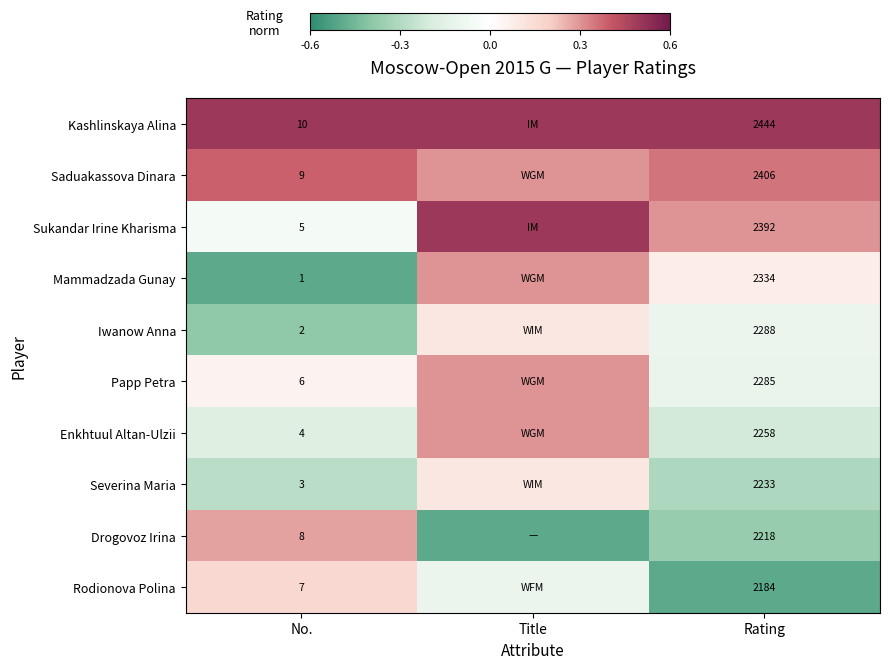

Count the number of categories in the chart.

3